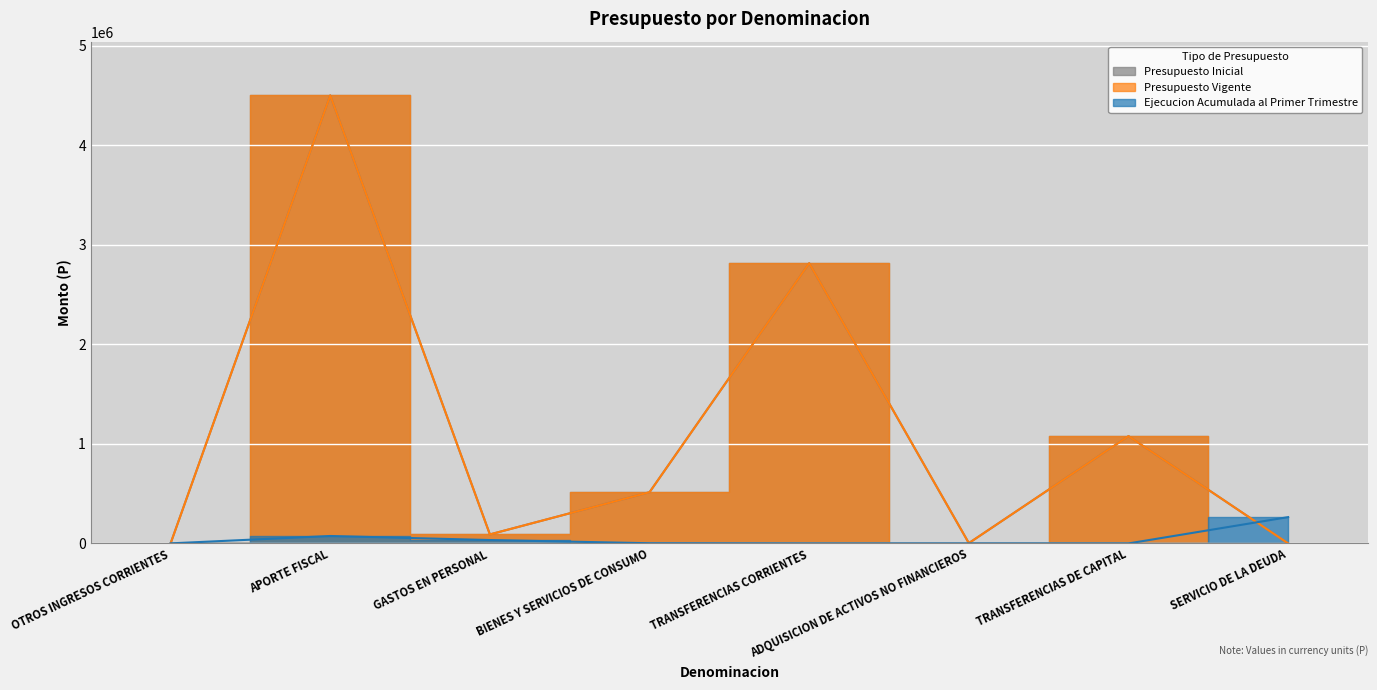

The Presupuesto Vigente series shows 1077853 at TRANSFERENCIAS DE CAPITAL. True or false?

True